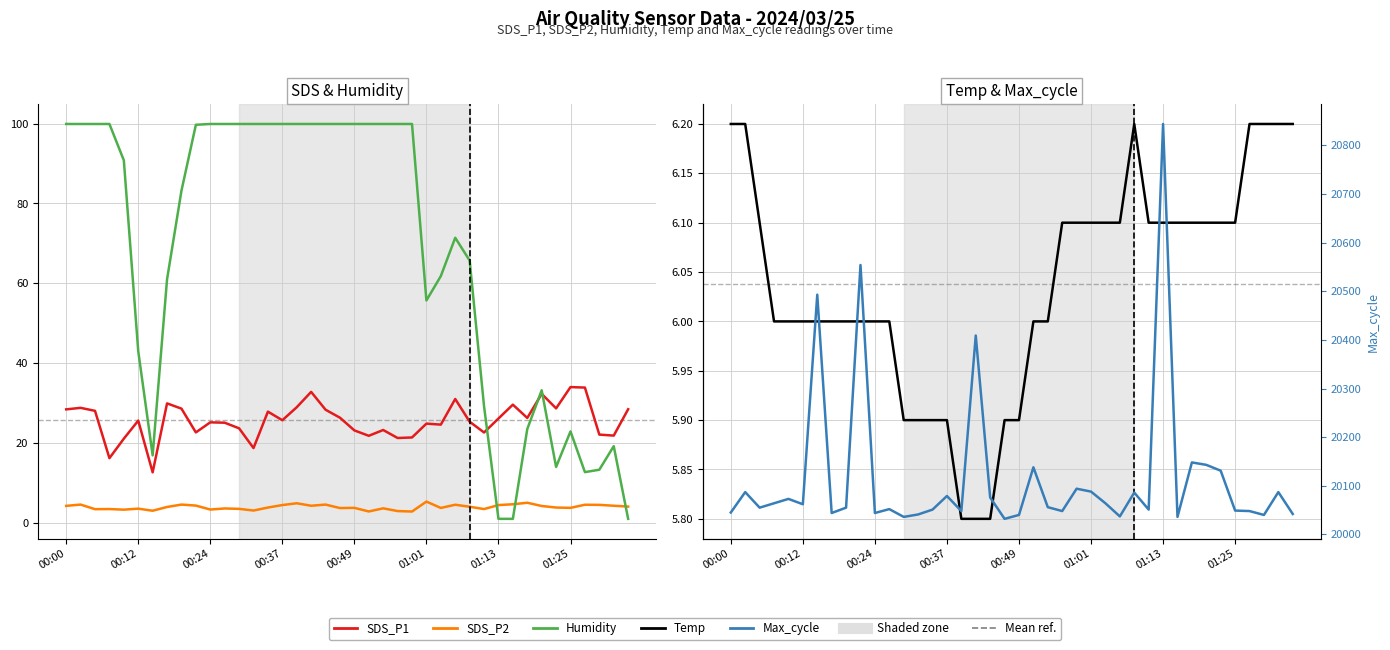

In SDS_P1, how many points are lower than both neighbors (excluding endpoints)?

12